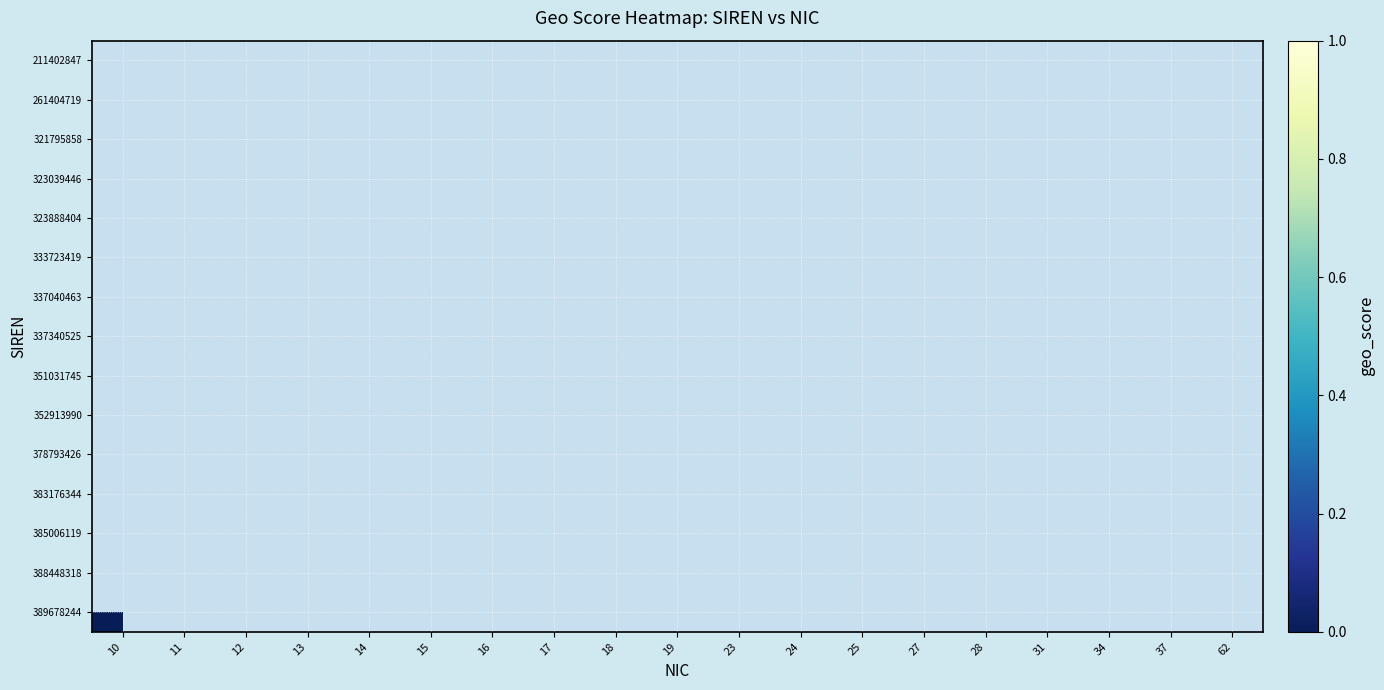

At which category does the chart reach its peak across all series?

16